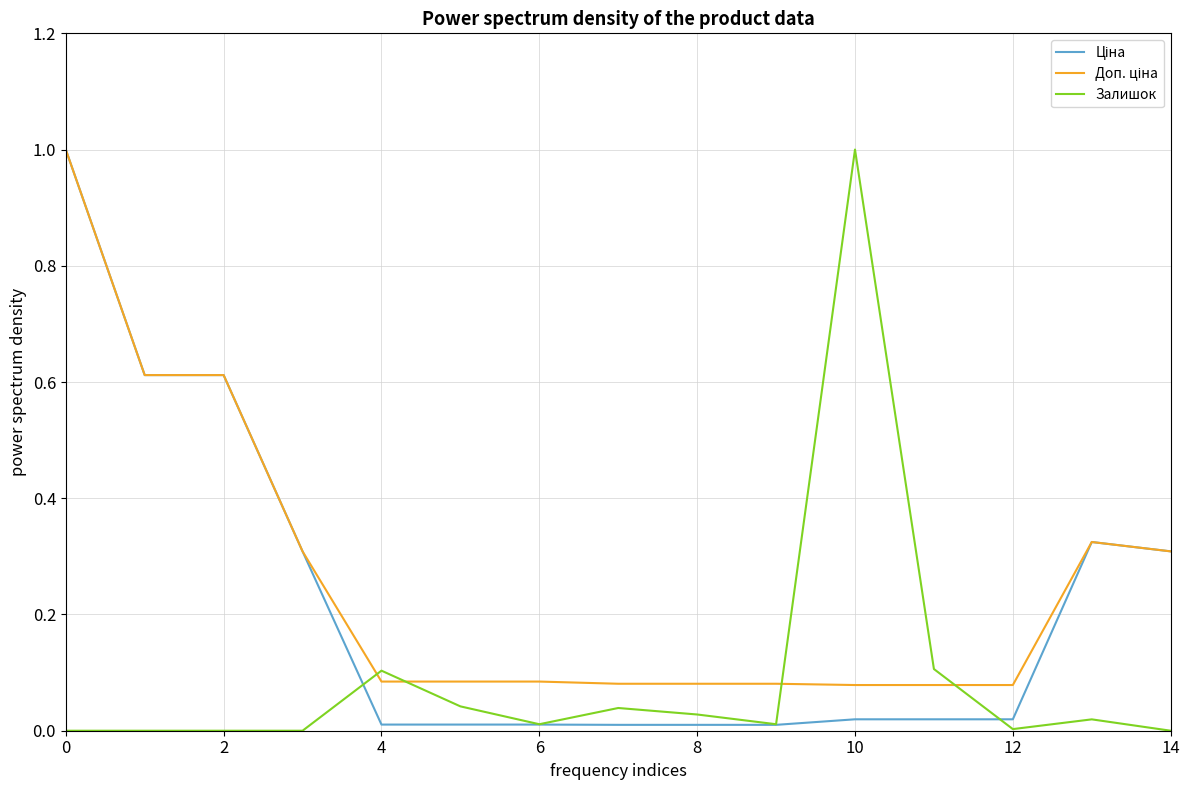

How many lines are shown in the chart?

3